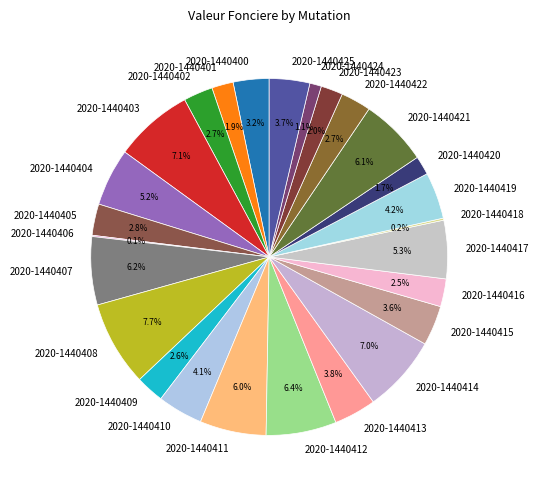

Between 2020-1440401 and 2020-1440409, which is larger?

2020-1440409